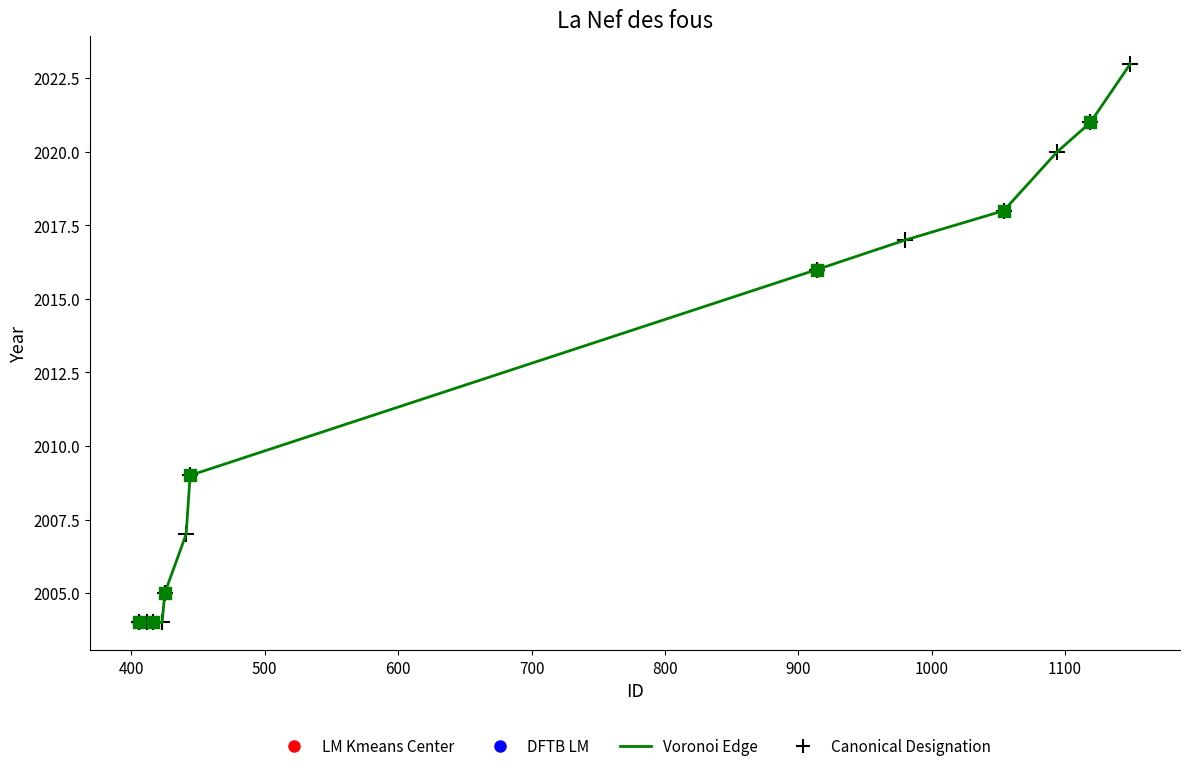

What is the difference between the maximum and minimum values?

19